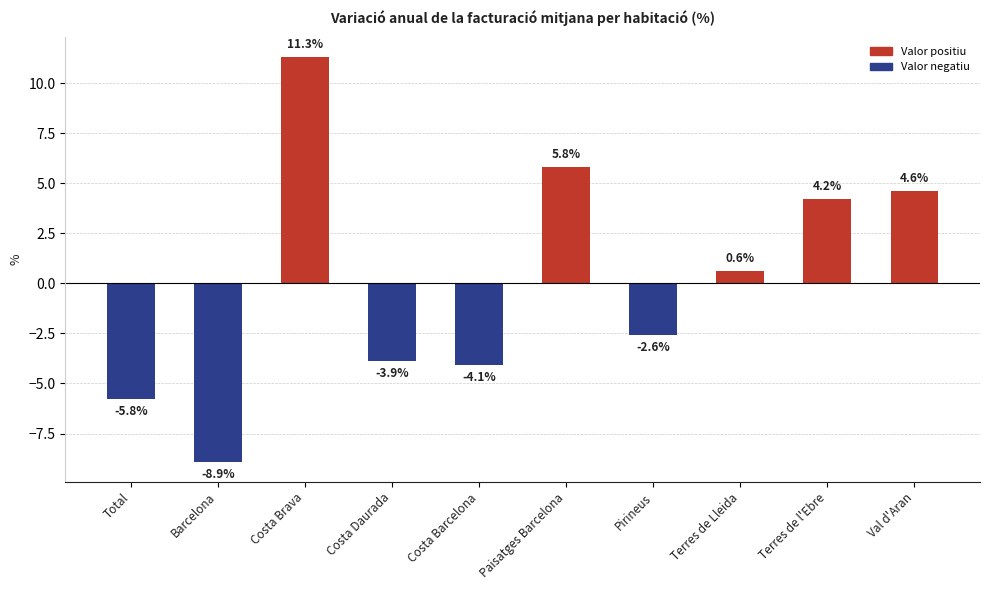

Approximately how many times larger is the value at Paisatges Barcelona compared to Costa Brava?

0.5